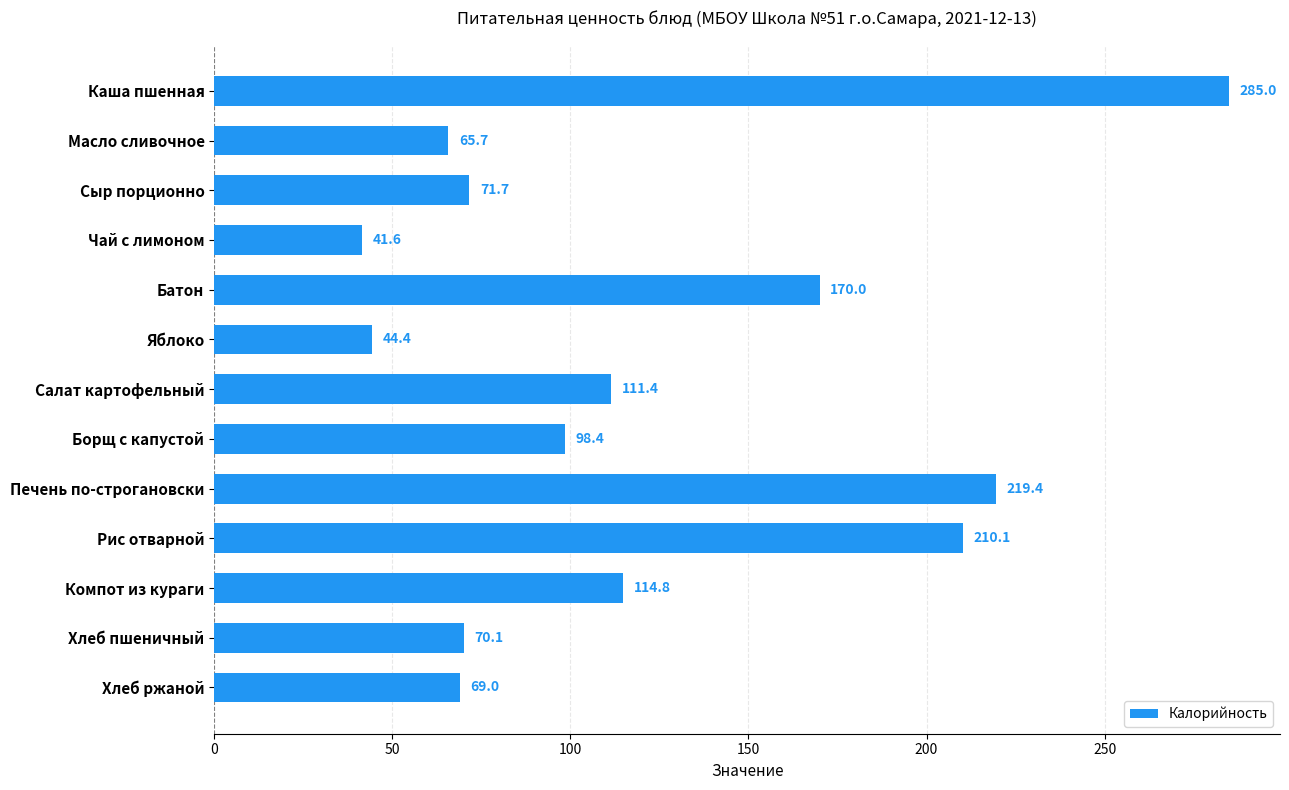

Rank the categories by value from highest to lowest.

Каша пшенная, Печень по-строгановски, Рис отварной, Батон, Компот из кураги, Салат картофельный, Борщ с капустой, Сыр порционно, Хлеб пшеничный, Хлеб ржаной, Масло сливочное, Яблоко, Чай с лимоном